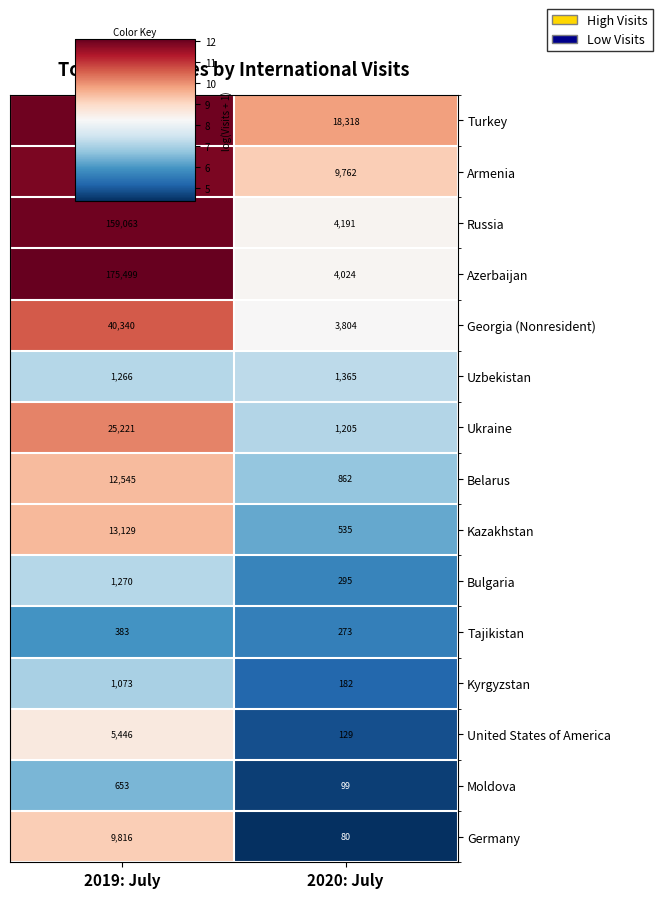

Which series has the largest range (max minus min)?

Azerbaijan